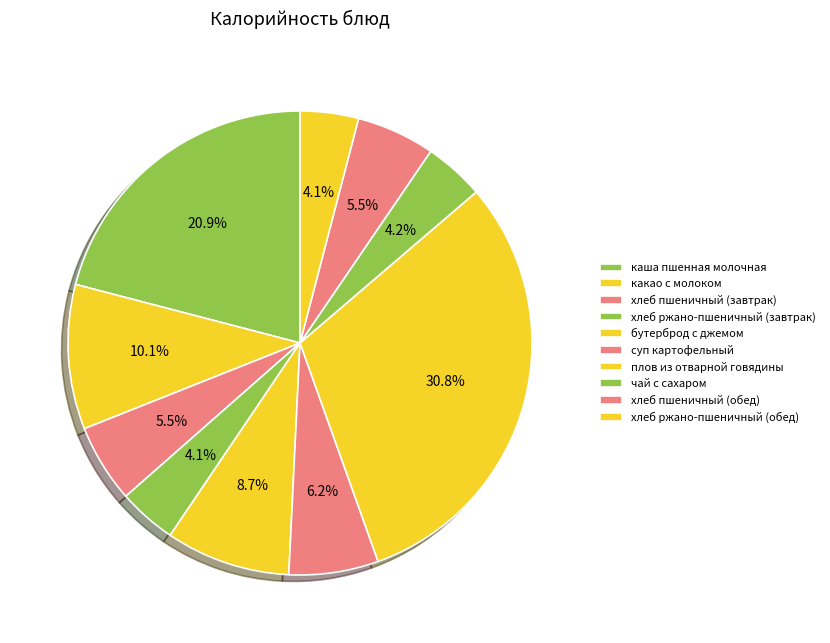

How many segments does this pie chart have?

10